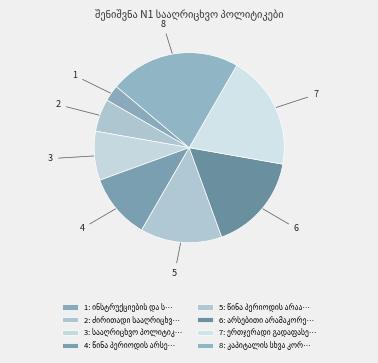

Which has a higher value, 6 or 3?

6